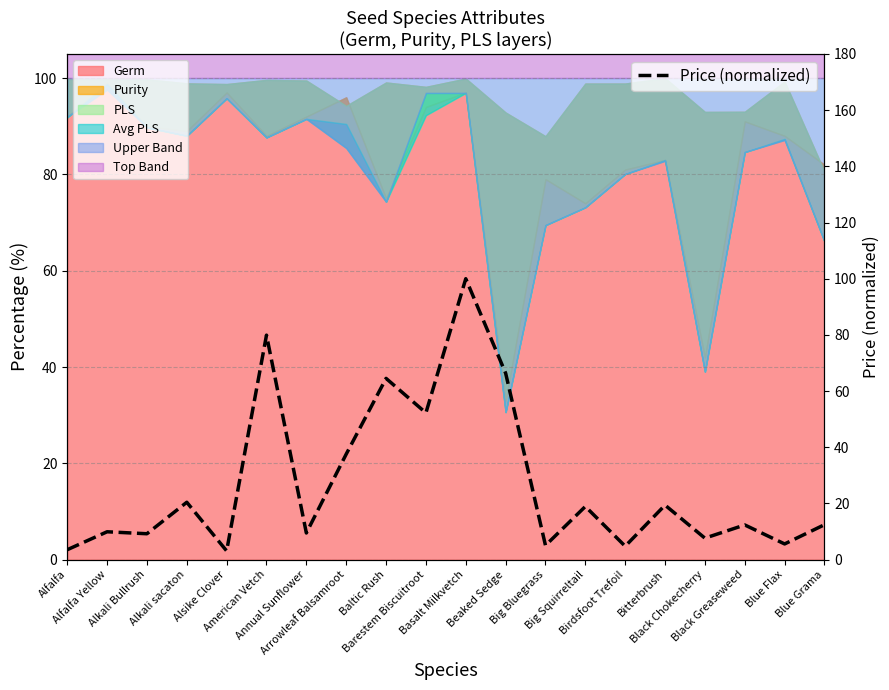

What is the value of the 19th point from the left?

5.6